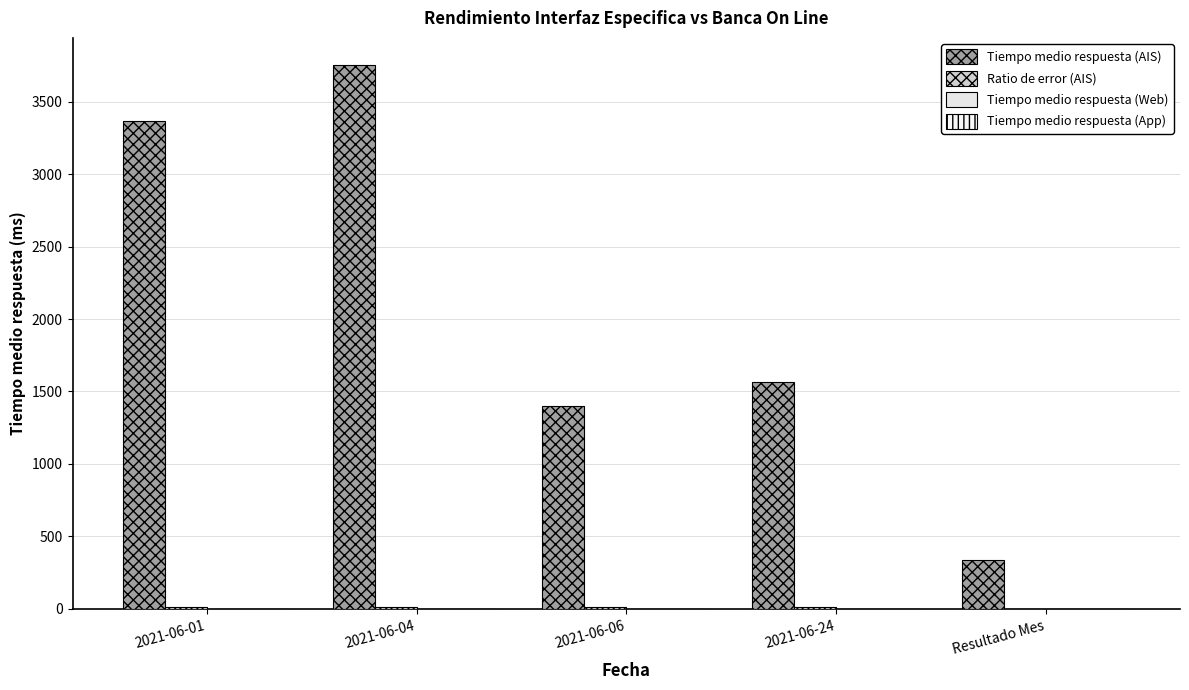

Count the number of data series in this chart.

2